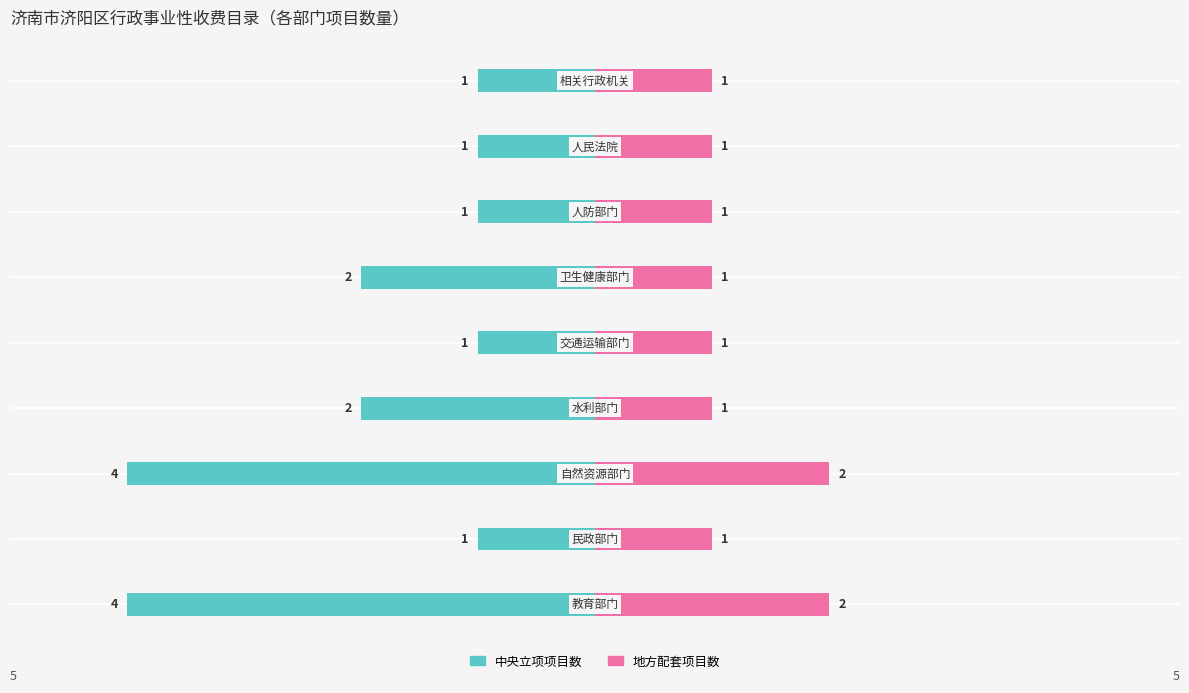

True or false: 地方配套项目数 has a value of 1 at 7.

True